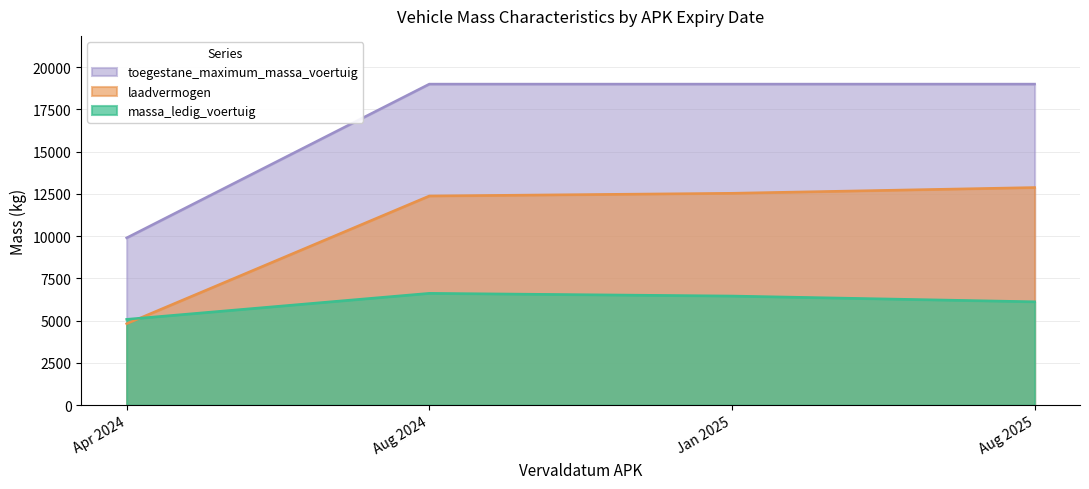

Reading right to left, transcribe all the data shown in this chart.

massa_ledig_voertuig: 6120	6460	6620	5080
laadvermogen: 12880	12540	12380	4820
toegestane_maximum_massa_voertuig: 19000	19000	19000	9900